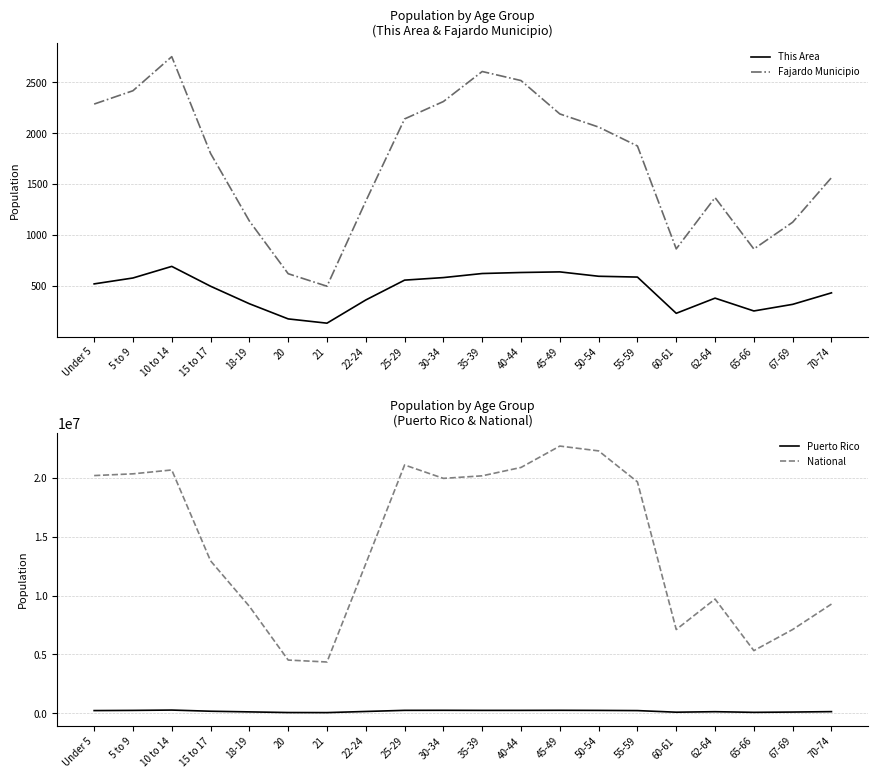

Reading left to right, list all the values displayed in this chart.

This Area: Under 5=520	5 to 9=578	10 to 14=692	15 to 17=497	18-19=325	20=176	21=134	22-24=362	25-29=557	30-34=582	35-39=622	40-44=632	45-49=638	50-54=595	55-59=587	60-61=231	62-64=380	65-66=254	67-69=319	70-74=432
Fajardo Municipio: Under 5=2287	5 to 9=2418	10 to 14=2753	15 to 17=1802	18-19=1138	20=620	21=497	22-24=1333	25-29=2141	30-34=2312	35-39=2607	40-44=2518	45-49=2190	50-54=2061	55-59=1875	60-61=864	62-64=1368	65-66=863	67-69=1126	70-74=1564
Puerto Rico: Under 5=224756	5 to 9=240004	10 to 14=268571	15 to 17=169964	18-19=114295	20=58205	21=53104	22-24=149541	25-29=244159	30-34=248173	35-39=241270	40-44=242258	45-49=247986	50-54=239821	55-59=223607	60-61=87395	62-64=130682	65-66=75322	67-69=100089	70-74=136251
National: Under 5=20201362	5 to 9=20348657	10 to 14=20677194	15 to 17=12954254	18-19=9086089	20=4519129	21=4354294	22-24=12712576	25-29=21101849	30-34=19962099	35-39=20179642	40-44=20890964	45-49=22708591	50-54=22298125	55-59=19664805	60-61=7113727	62-64=9704197	65-66=5319902	67-69=7115361	70-74=9278166